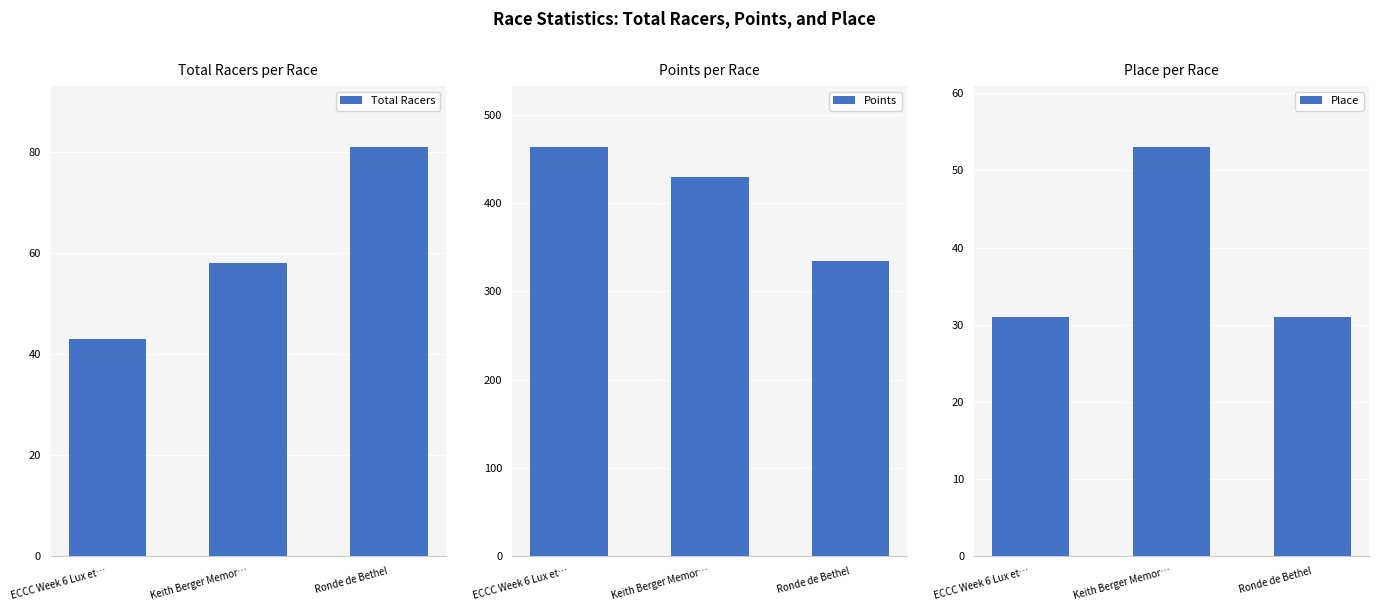

At how many categories does at least one series exceed 383?

2